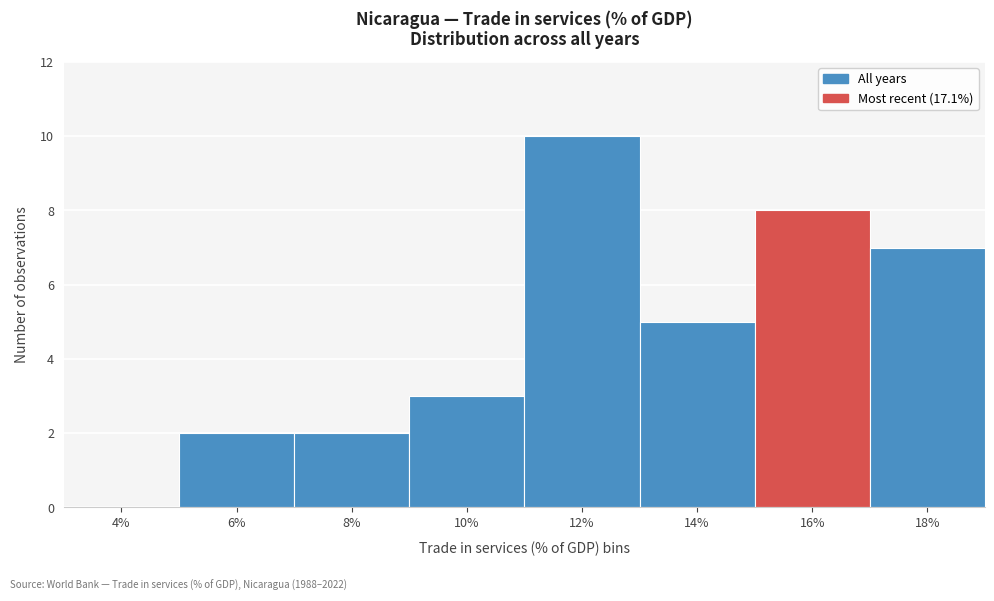

Reading left to right, list all the values displayed in this chart.

4%=0	6%=2	8%=2	10%=3	12%=10	14%=5	16%=8	18%=7